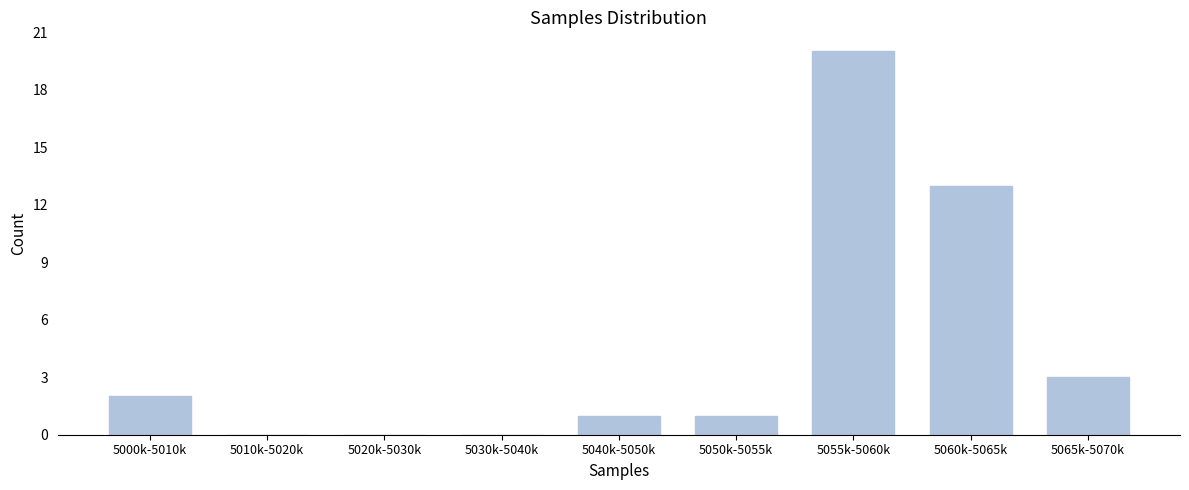

Reading left to right, transcribe all the data shown in this chart.

5000k-5010k=2	5010k-5020k=0	5020k-5030k=0	5030k-5040k=0	5040k-5050k=1	5050k-5055k=1	5055k-5060k=20	5060k-5065k=13	5065k-5070k=3